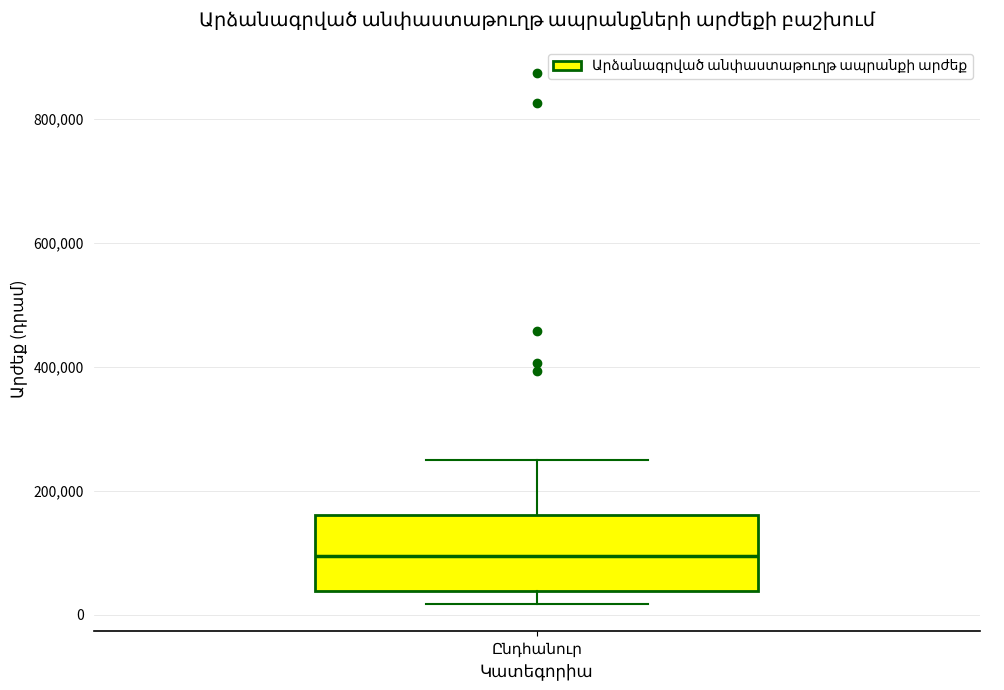

Read this box plot against the y-axis: the position of the median line, the range covered by the box, and the ends of both whiskers. The values are not printed on the chart, so give them approximately, as read against the axis.

median 100000, box 40000 to 160000, whiskers 20000 to 260000